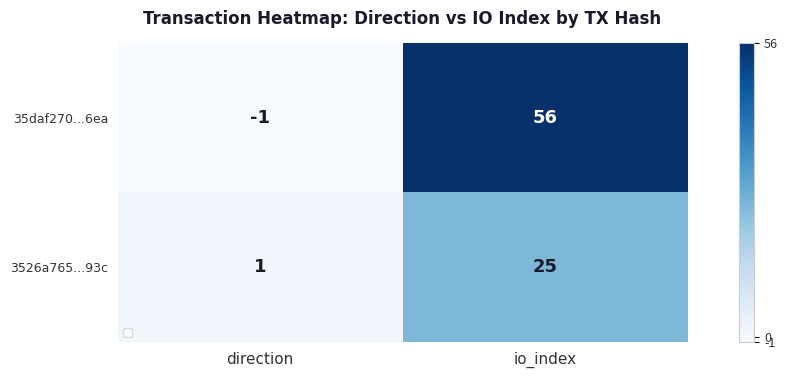

The 3526a765...93c series shows 0 at direction. True or false?

False